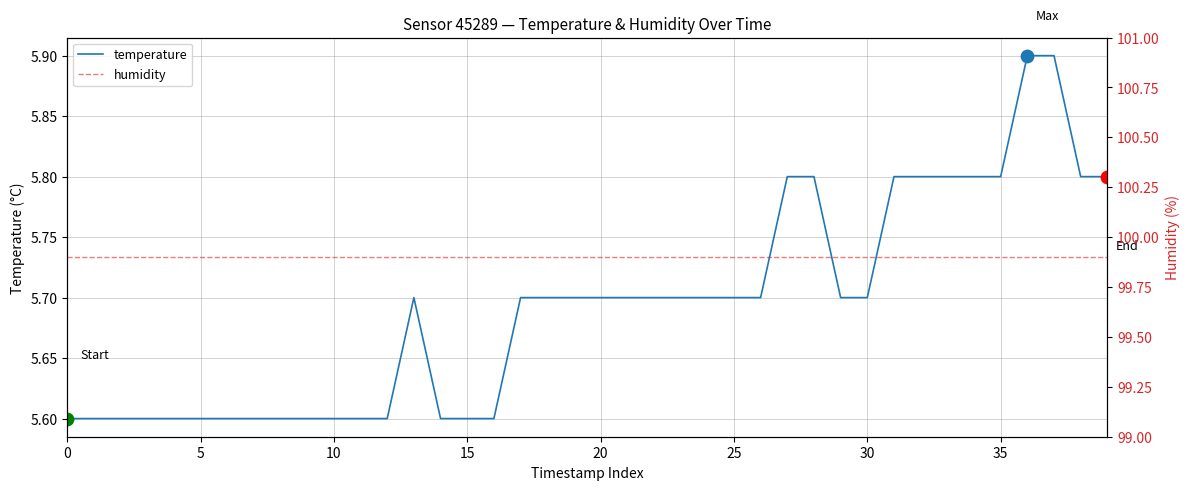

Which series reaches the minimum Y coordinate?

temperature